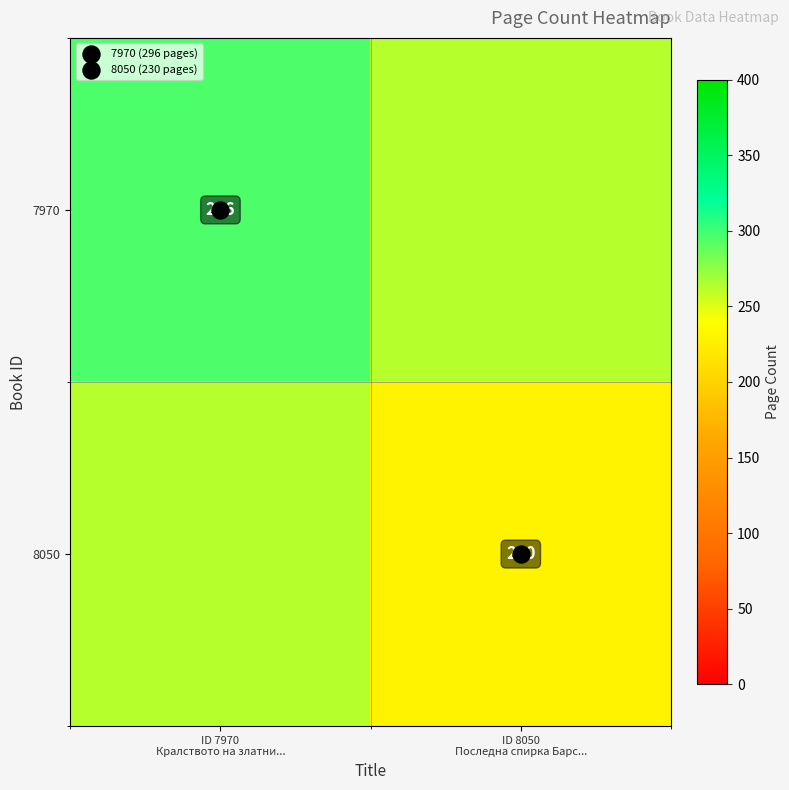

What is the lowest value of the 7970 series?

263